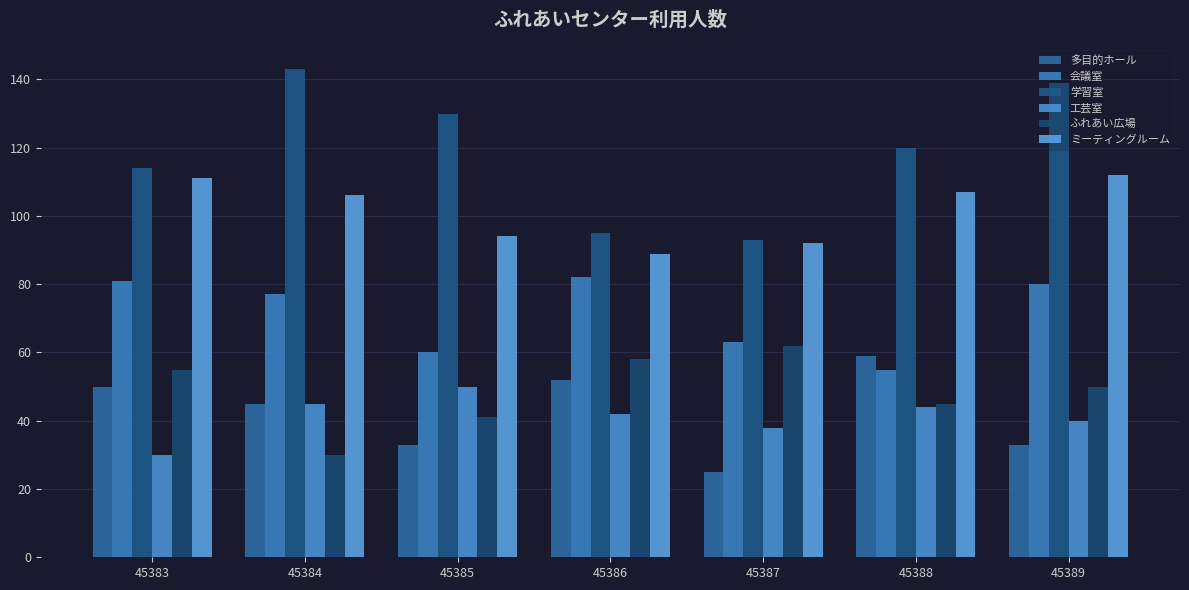

Reading left to right, transcribe all the data shown in this chart.

多目的ホール: 45383=50	45384=45	45385=33	45386=52	45387=25	45388=59	45389=33
会議室: 45383=81	45384=77	45385=60	45386=82	45387=63	45388=55	45389=80
学習室: 45383=114	45384=143	45385=130	45386=95	45387=93	45388=120	45389=139
工芸室: 45383=30	45384=45	45385=50	45386=42	45387=38	45388=44	45389=40
ふれあい広場: 45383=55	45384=30	45385=41	45386=58	45387=62	45388=45	45389=50
ミーティングルーム: 45383=111	45384=106	45385=94	45386=89	45387=92	45388=107	45389=112